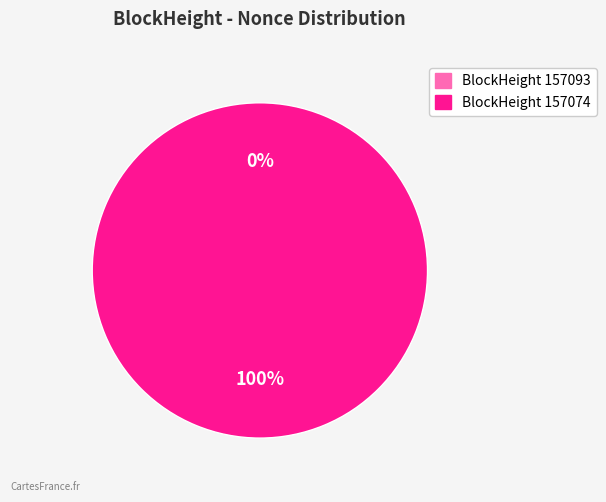

Does 157093 account for over 50% of the chart?

No